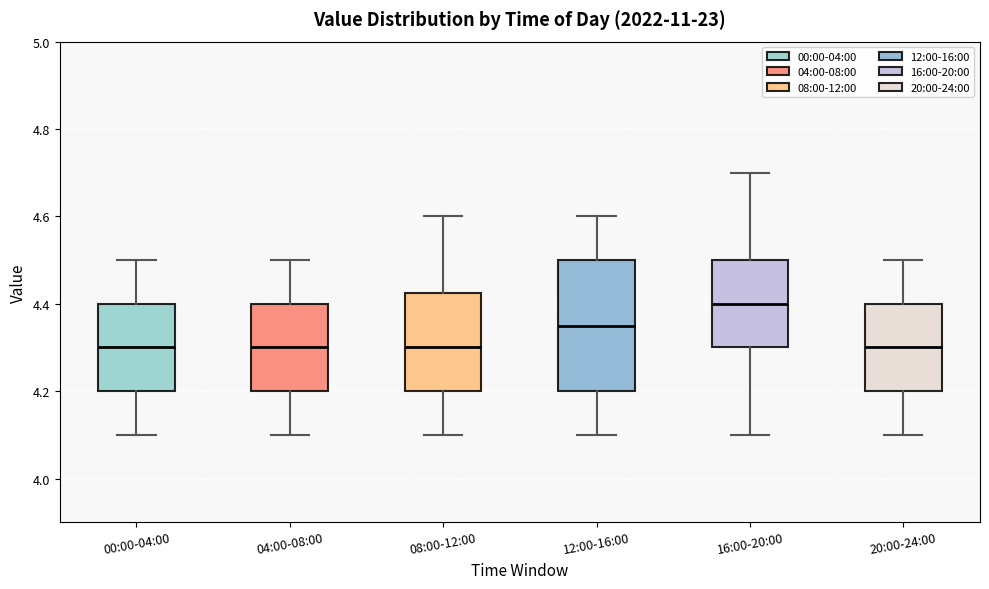

Comparing the boxes themselves (not the whiskers), which one is the tallest?

12:00-16:00